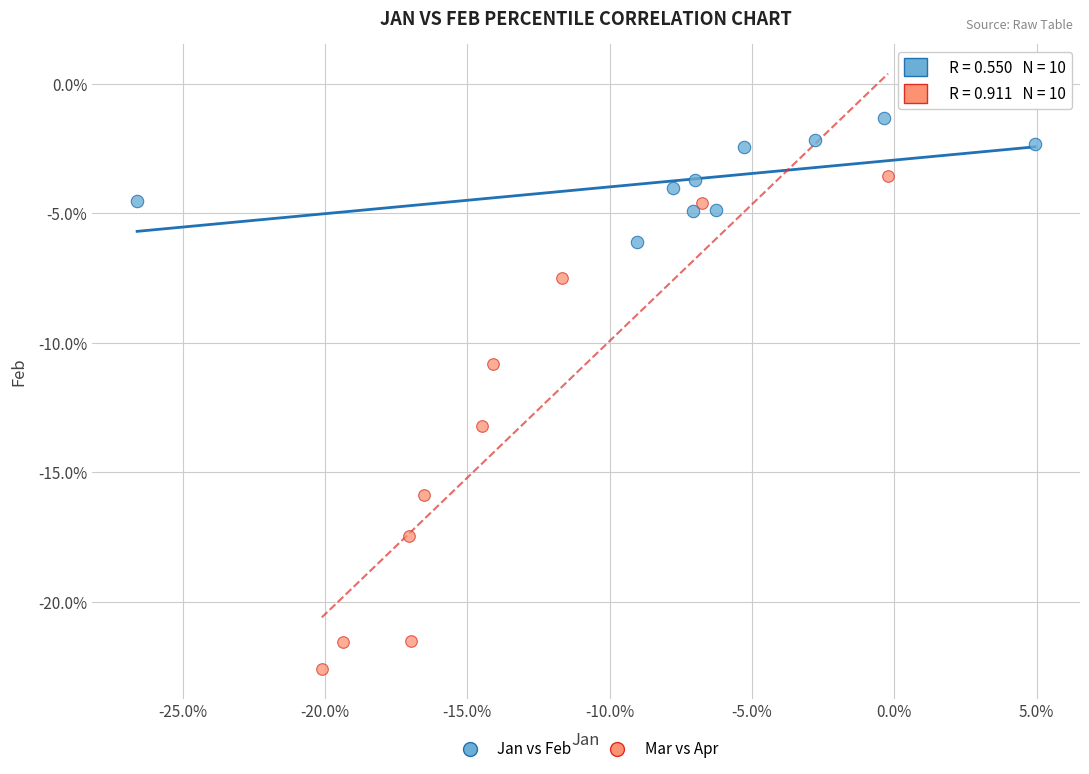

What are all the series names shown in the legend?

Jan vs Feb, Mar vs Apr